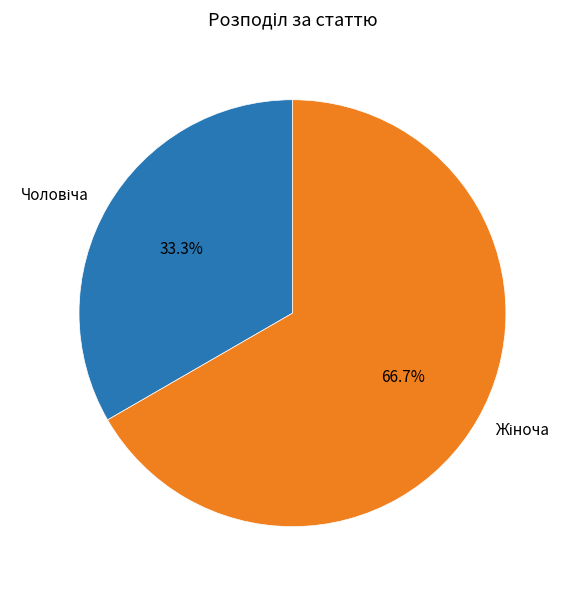

Does any single category account for the majority?

Yes